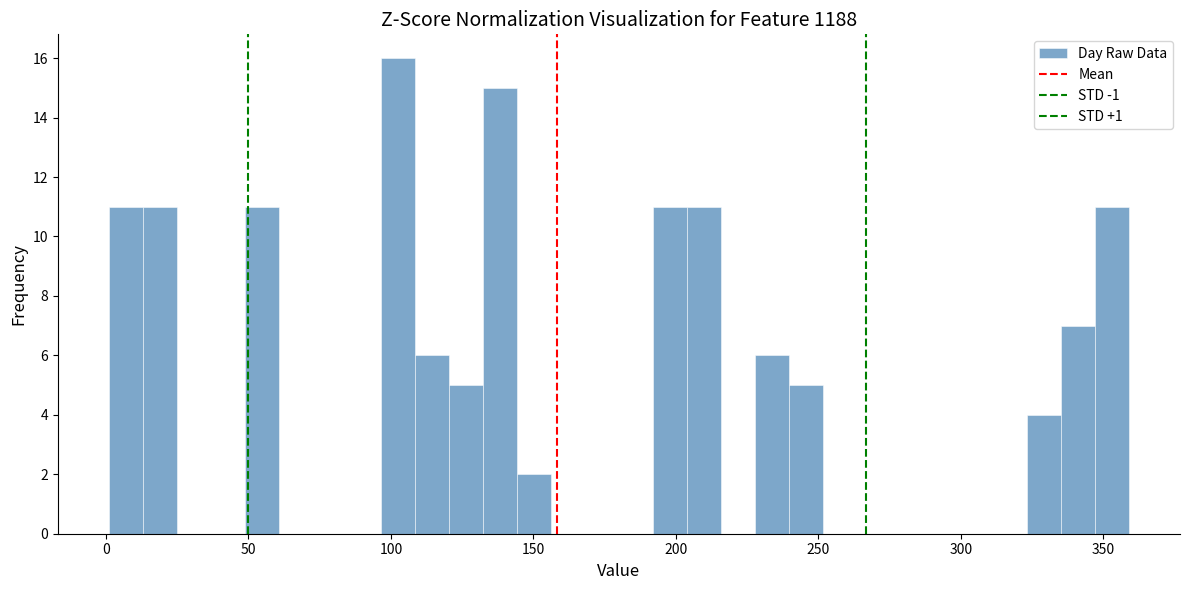

Around what value on the x-axis is the tallest bar? Give the approximate position of its centre, as read against the axis.

100